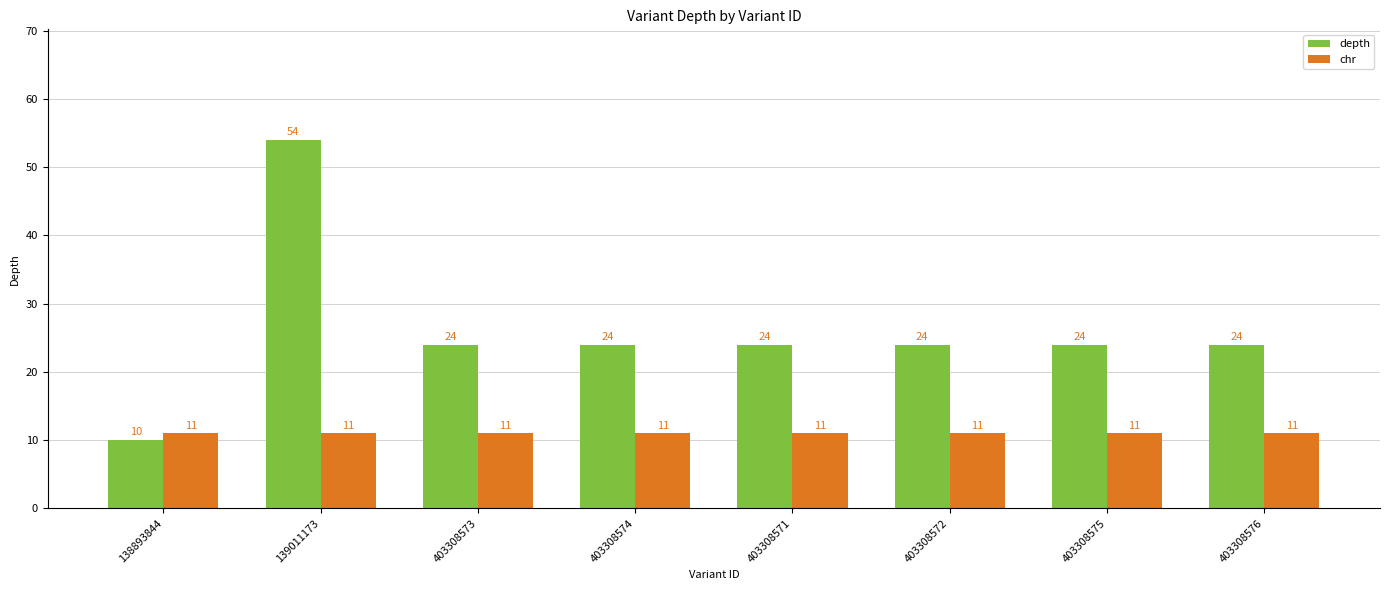

Rank the series by their average value, from highest to lowest.

depth, chr